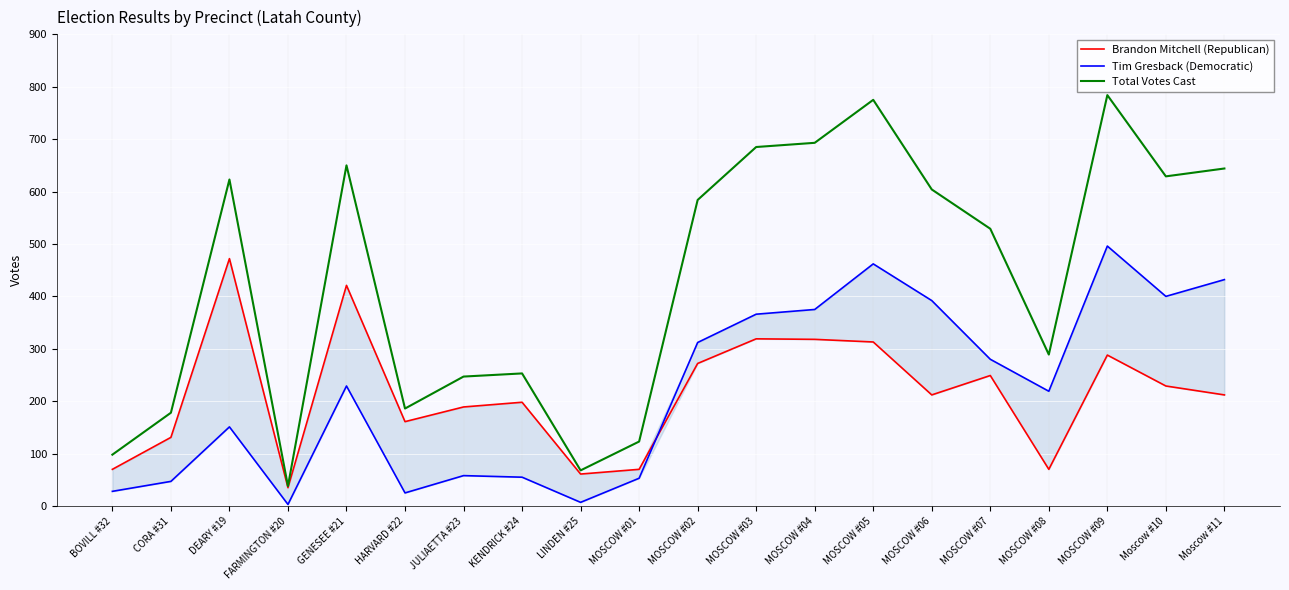

What is the sum of all Total Votes Cast values?

8680